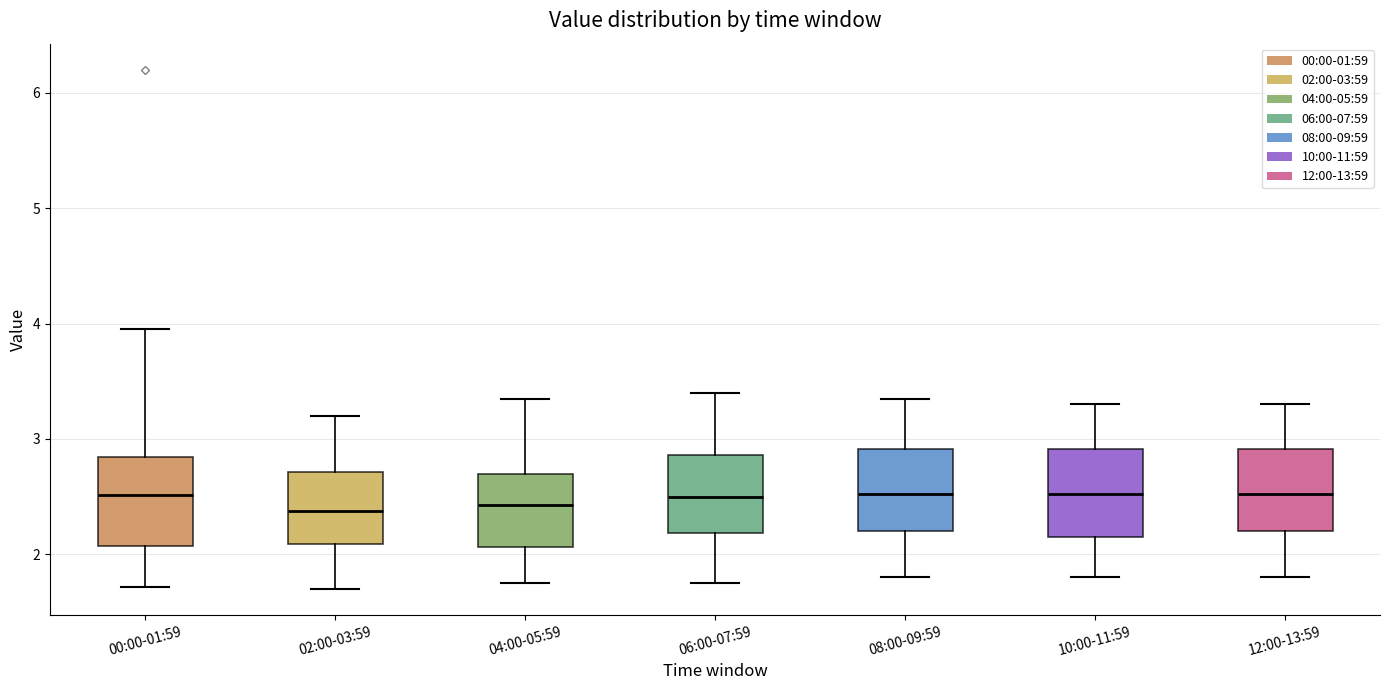

Where does the median line of the box for 08:00-09:59 sit on the y-axis? The values are not printed on the chart, so give them approximately, as read against the axis.

2.5